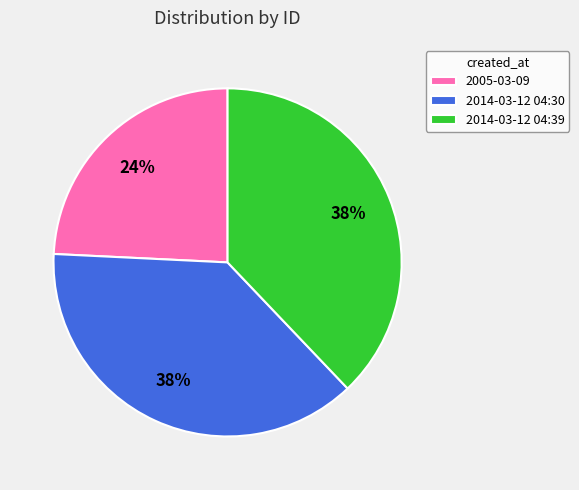

Count the number of slices in the pie.

3